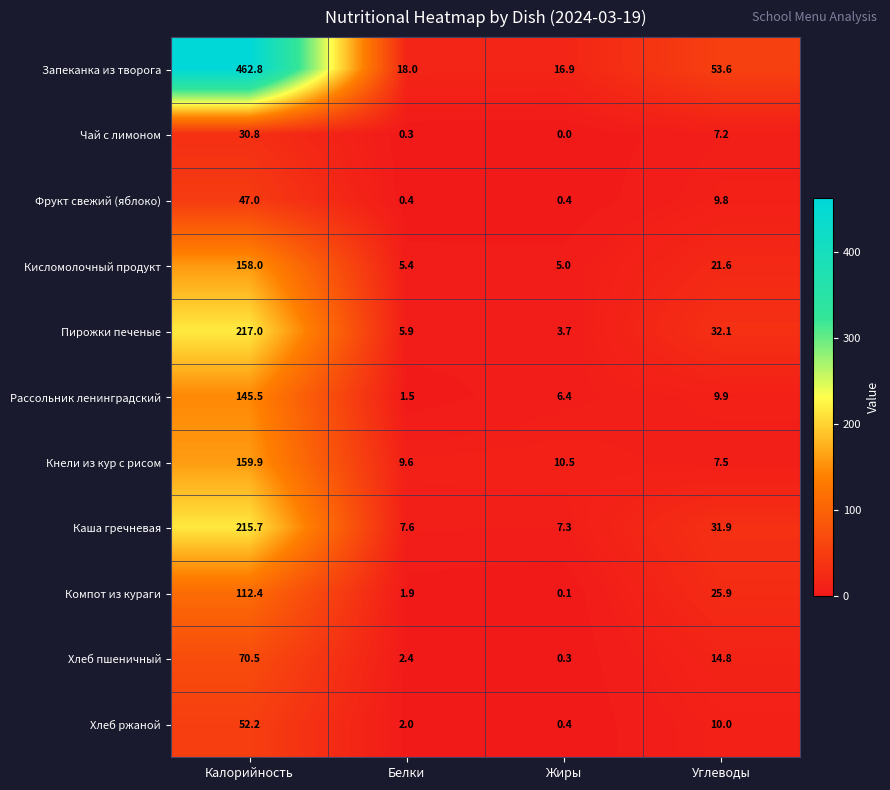

Rank the series at Белки from lowest to highest value.

Чай с лимоном, Фрукт свежий (яблоко), Рассольник ленинградский, Компот из кураги, Хлеб ржаной, Хлеб пшеничный, Кисломолочный продукт, Пирожки печеные, Каша гречневая, Кнели из кур с рисом, Запеканка из творога